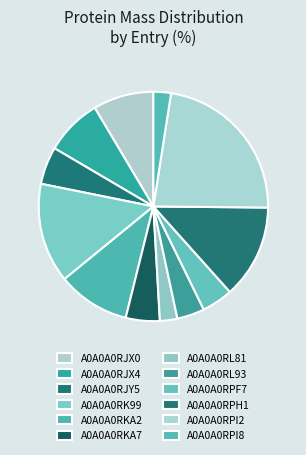

How many segments does this pie chart have?

12